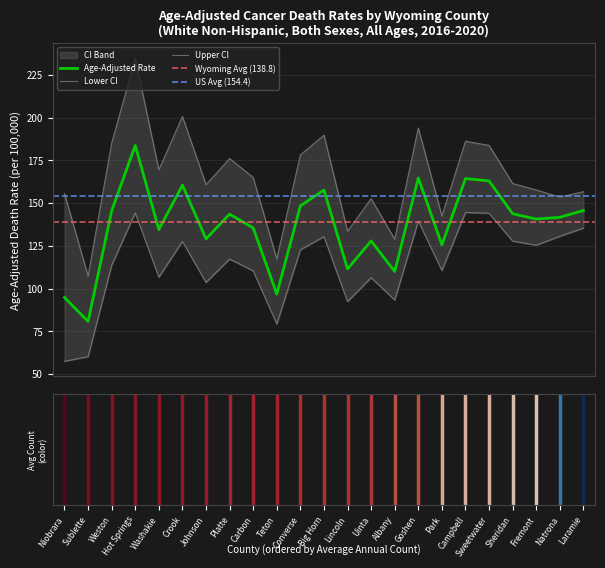

At how many categories does at least one series exceed 91?

23